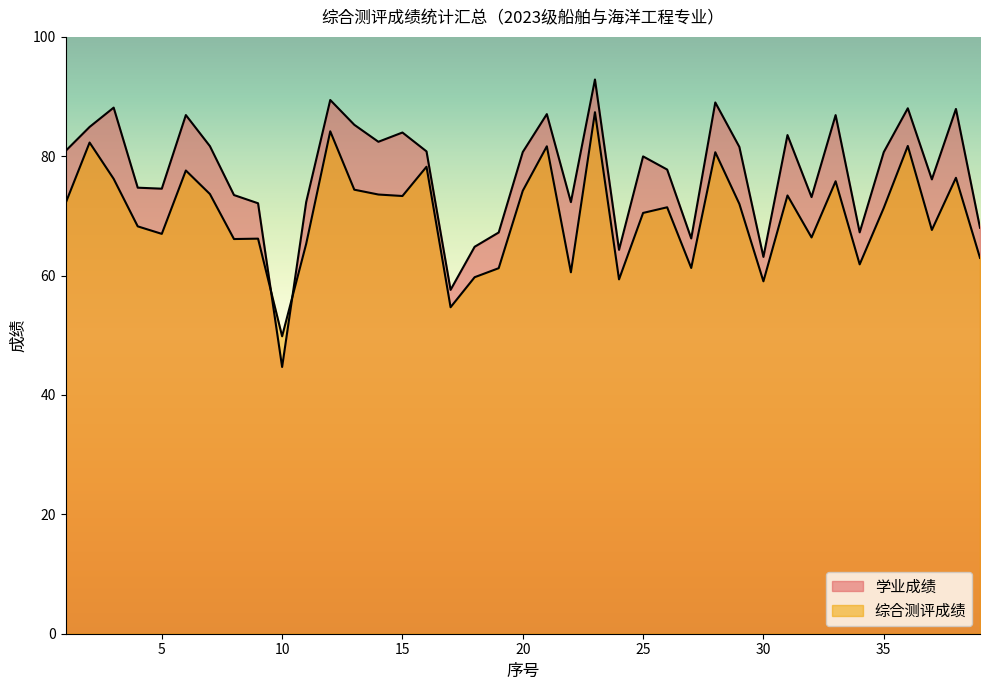

At 23, list the series in order from largest to smallest.

学业成绩, 综合测评成绩